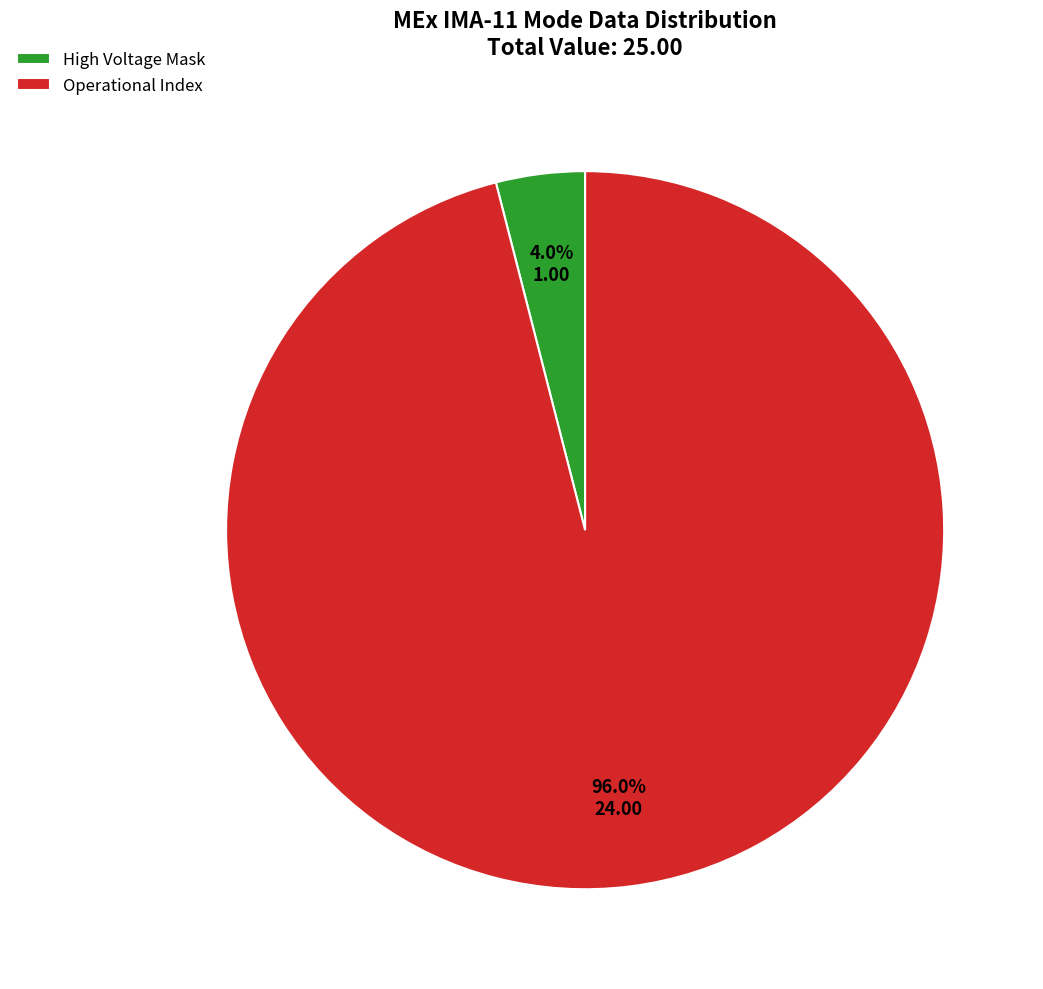

Which slice is the smallest?

High Voltage Mask